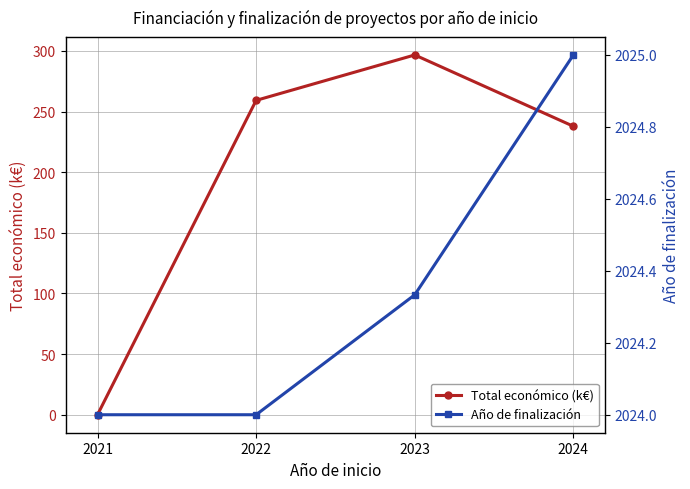

Reading left to right, transcribe all the data shown in this chart.

Total económico (k€): 2021=0.0	2022=259.3	2023=296.7	2024=237.9
Año de finalización: 2021=2024.0	2022=2024.0	2023=2024.3	2024=2025.0